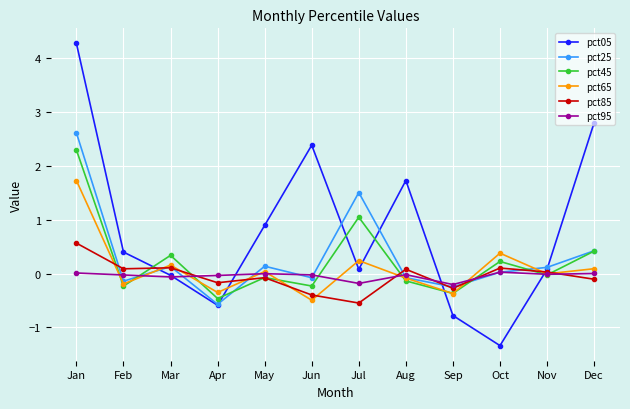

How many lines are shown in the chart?

6